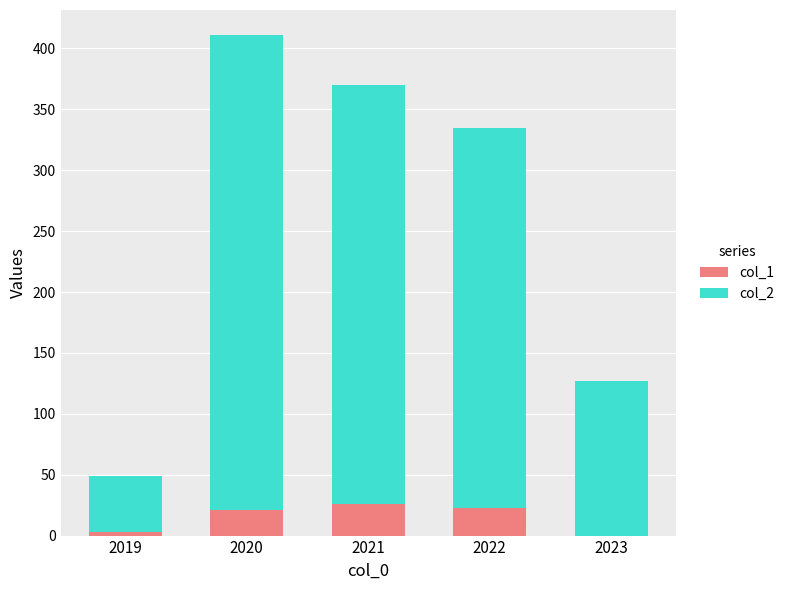

True or false: col_1 has a value of 26 at 2021.

True